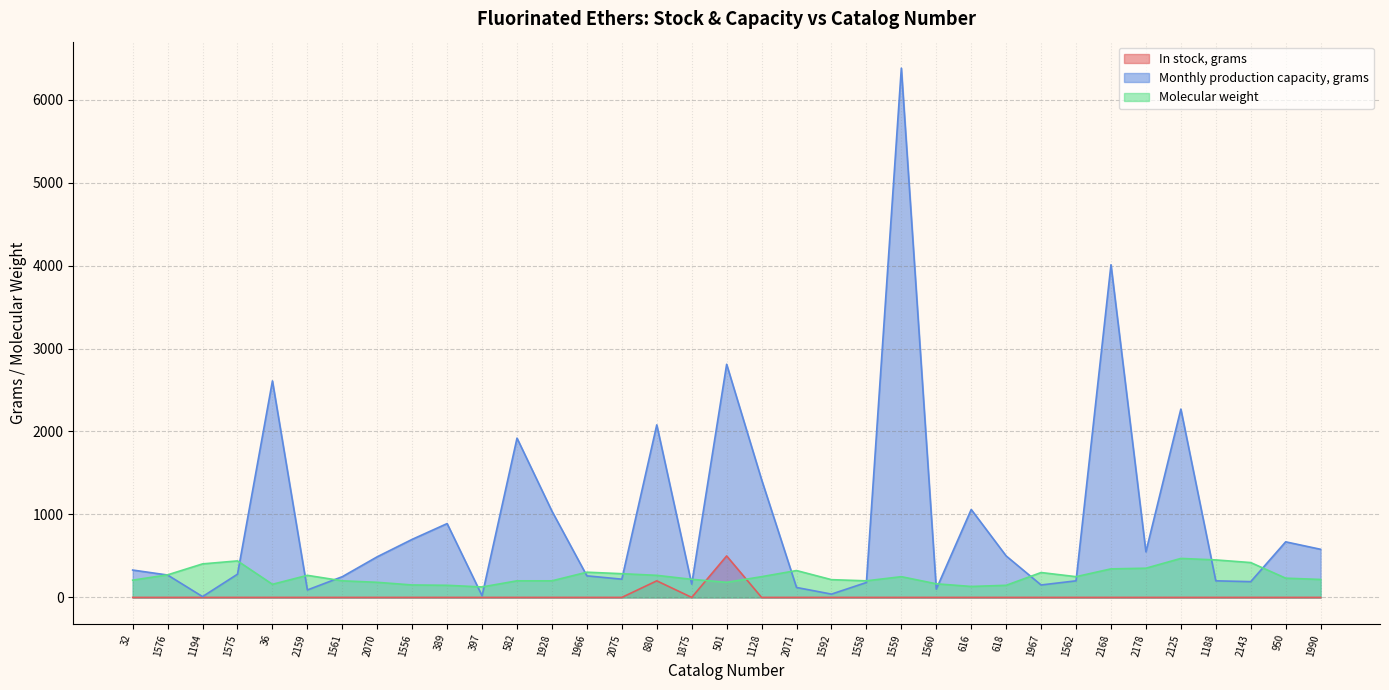

In In stock, grams, how many points are lower than both neighbors (excluding endpoints)?

1